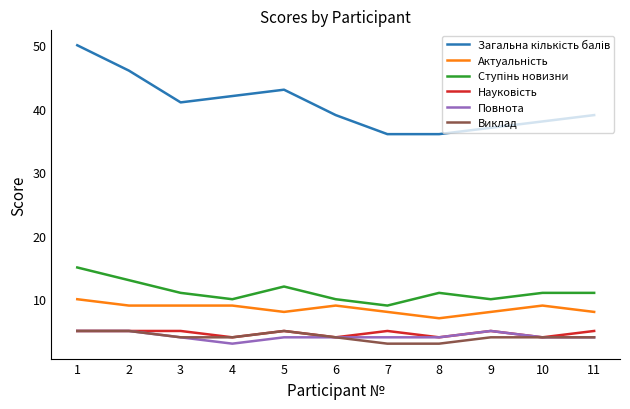

Is it true that Виклад equals 4 at 9?

True